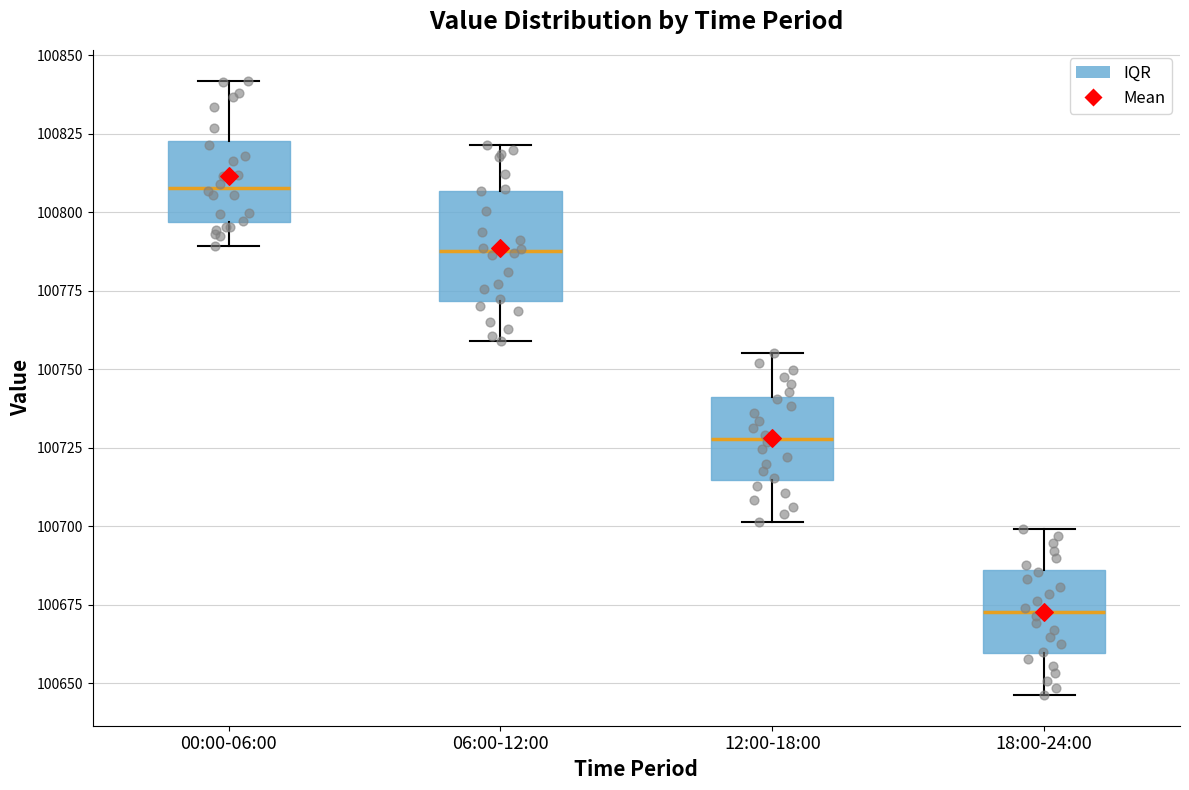

Reading left to right, transcribe this box plot: for each box, give where its median line is, the range the box spans, and where its two whiskers end, as read against the y-axis. The values are not printed on the chart, so give them approximately, as read against the axis.

00:00-06:00: median 100810, box 100795 to 100825, whiskers 100790 to 100840
06:00-12:00: median 100790, box 100770 to 100805, whiskers 100760 to 100820
12:00-18:00: median 100730, box 100715 to 100740, whiskers 100700 to 100755
18:00-24:00: median 100675, box 100660 to 100685, whiskers 100645 to 100700